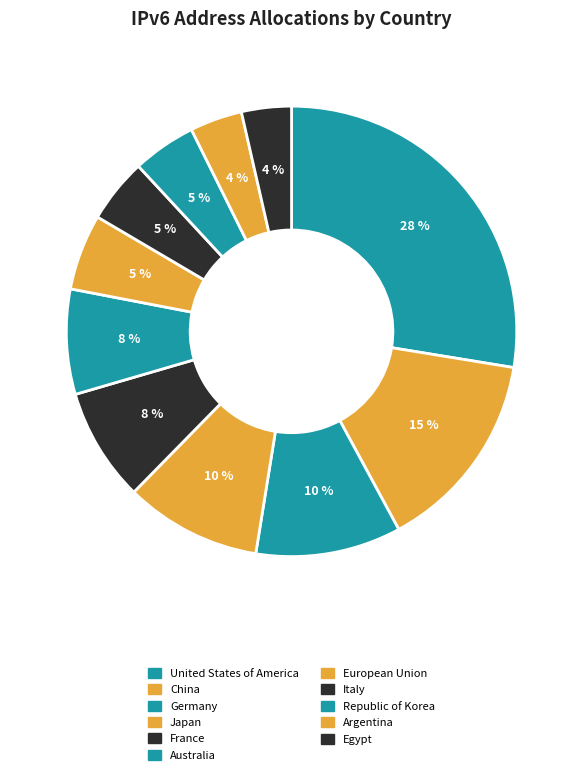

To the nearest percent, what portion does France represent?

8%